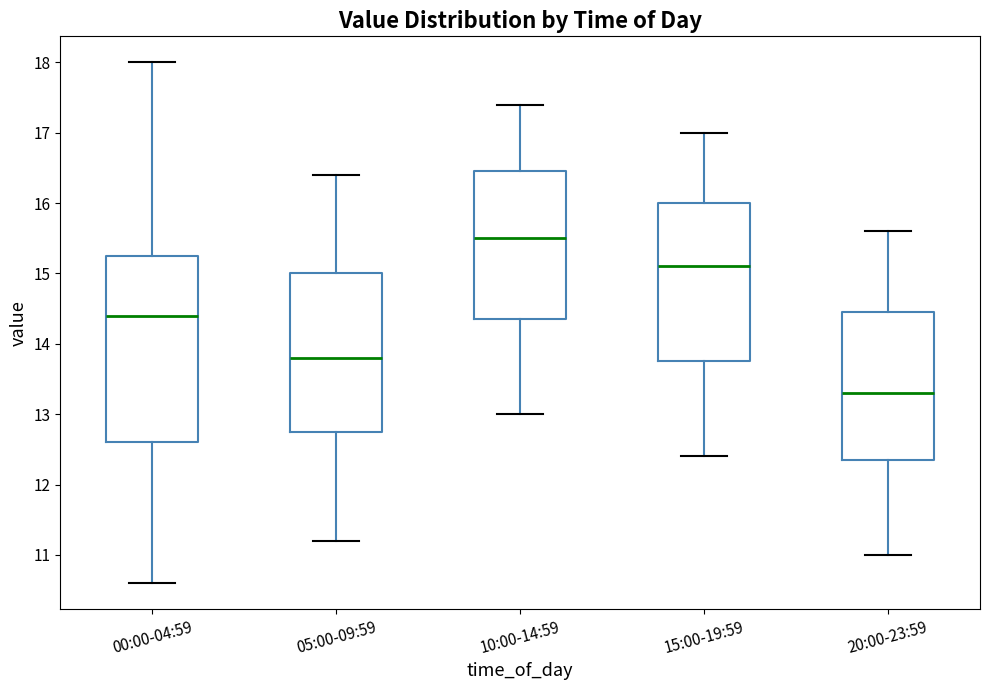

Reading left to right, read every box against the y-axis: the position of its median line, the range the box covers, and the ends of its whiskers. The values are not printed on the chart, so give them approximately, as read against the axis.

00:00-04:59: median 14.4, box 12.6 to 15.3, whiskers 10.6 to 18.0
05:00-09:59: median 13.8, box 12.8 to 15.0, whiskers 11.2 to 16.4
10:00-14:59: median 15.5, box 14.4 to 16.5, whiskers 13.0 to 17.4
15:00-19:59: median 15.1, box 13.8 to 16.0, whiskers 12.4 to 17.0
20:00-23:59: median 13.3, box 12.4 to 14.5, whiskers 11.0 to 15.6